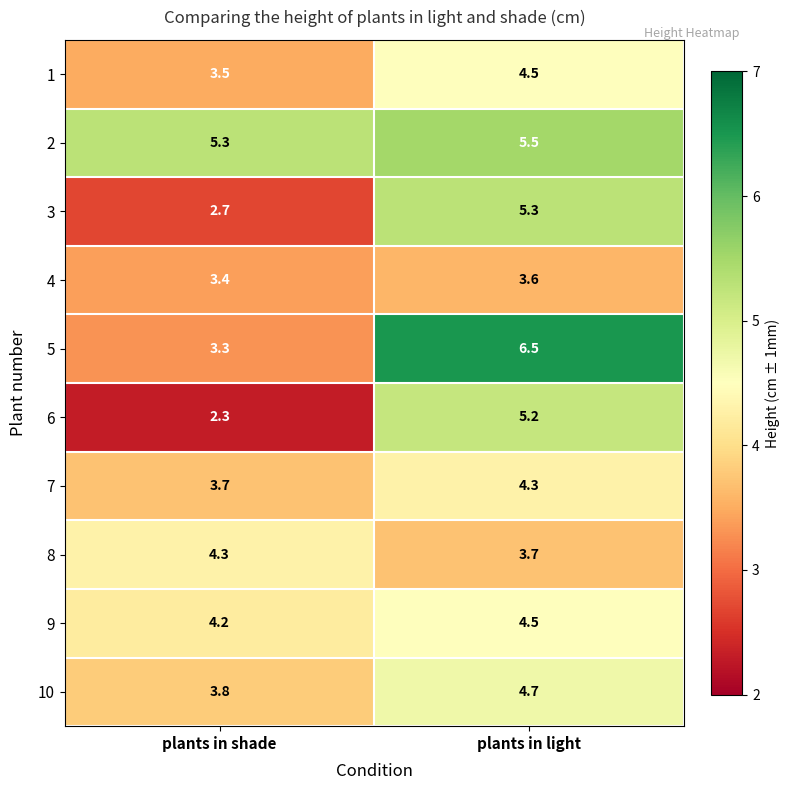

What is the difference between the 7 values at plants in shade and plants in light?

0.6